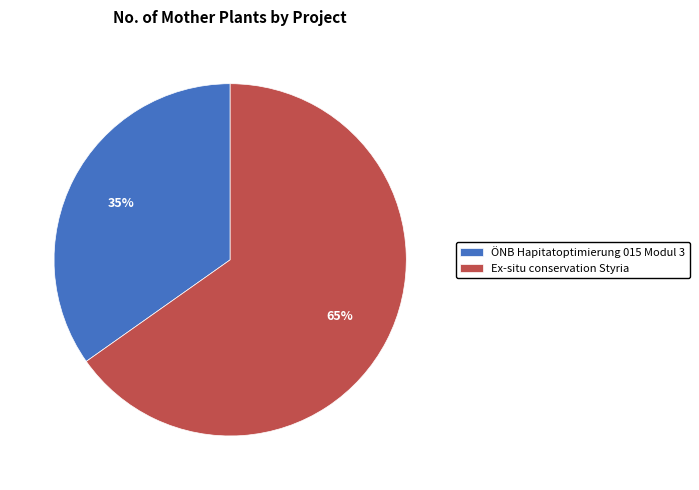

Count the number of slices in the pie.

2